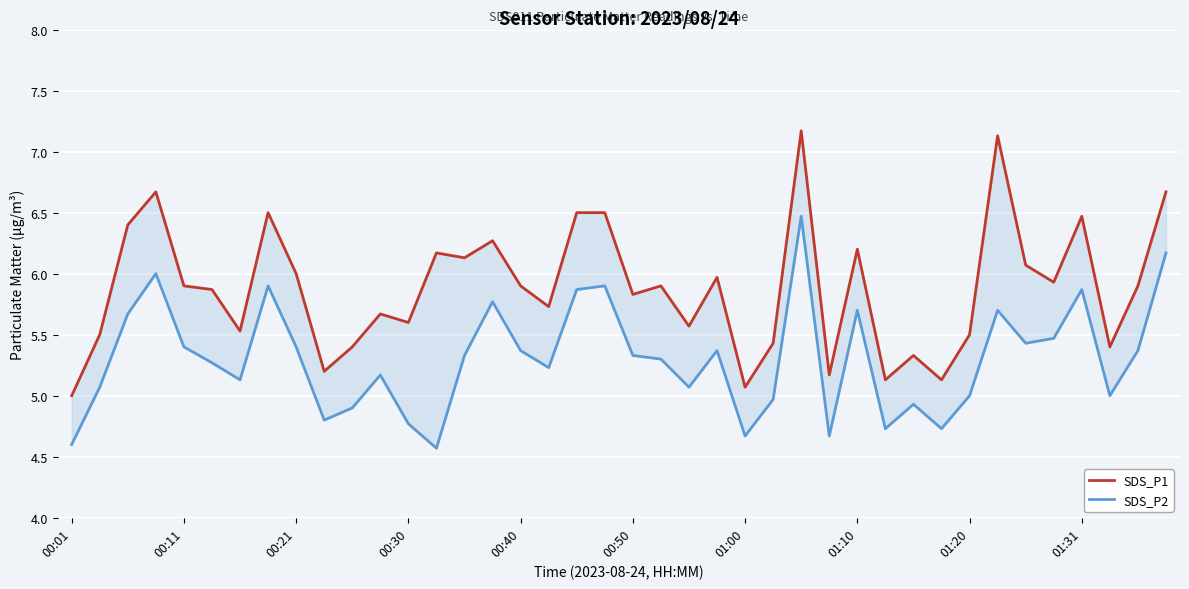

How many data points in SDS_P2 are less than 5?

11